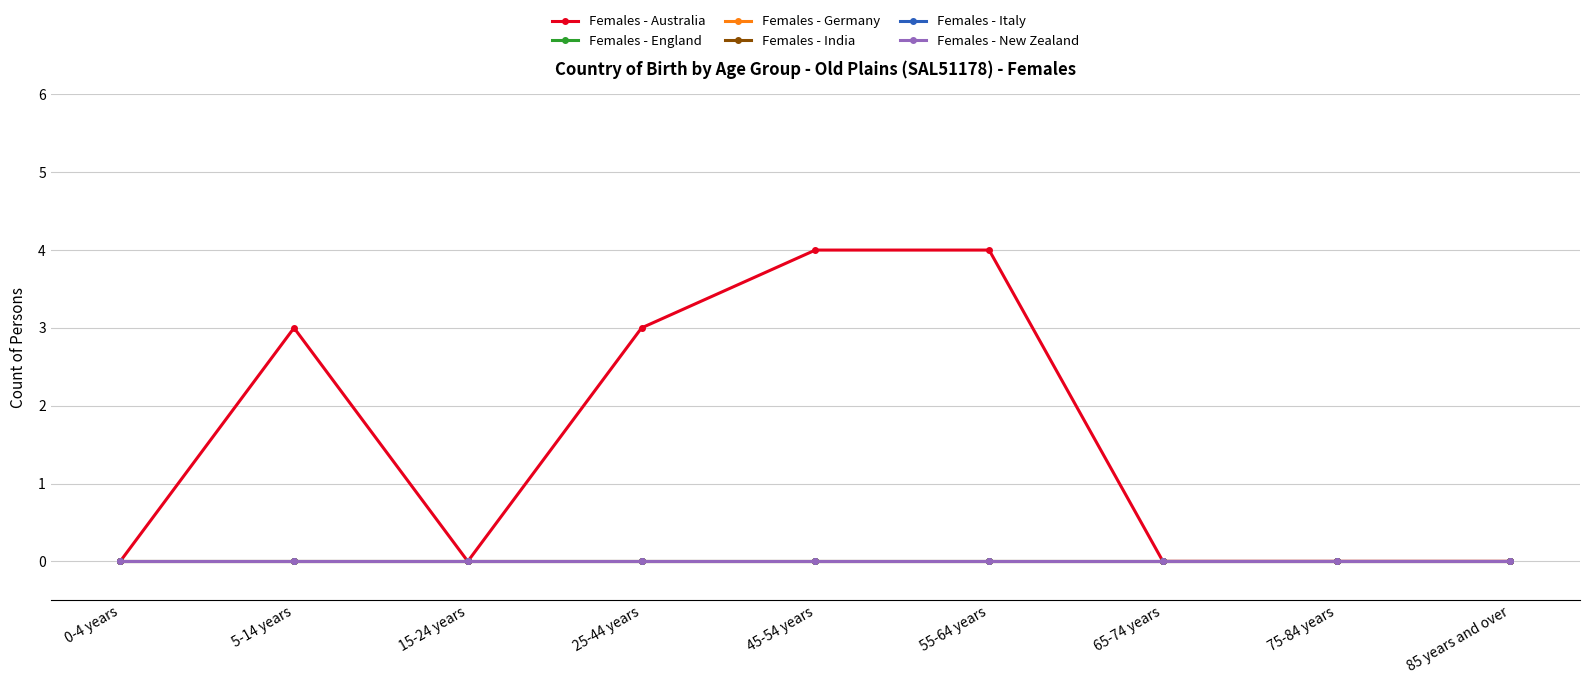

Between 25-44 years and 65-74 years, which series saw the biggest shift?

Females - Australia